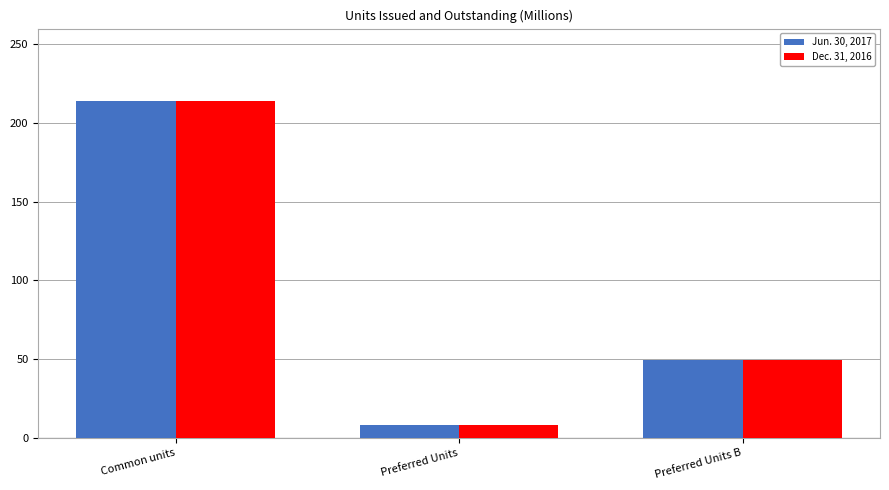

Reading left to right, extract all data points from this chart.

Jun. 30, 2017: 213.8	8.0	49.6
Dec. 31, 2016: 213.8	8.0	49.6